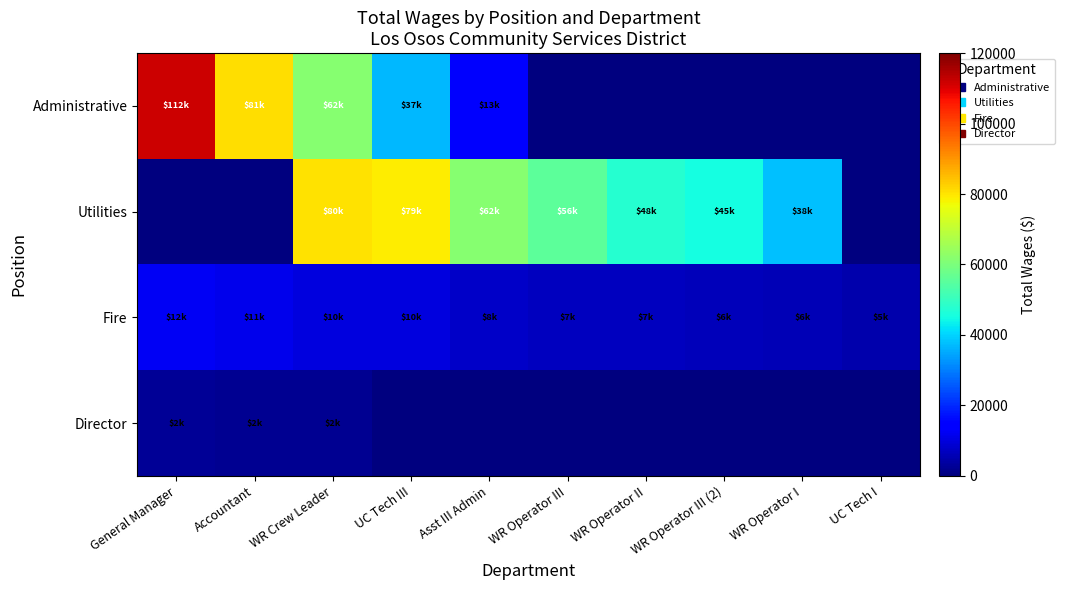

Reading right to left, extract all data points from this chart.

Administrative: UC Tech I=0	WR Operator I=0	WR Operator III (2)=0	WR Operator II=0	WR Operator III=0	Asst III Admin=13337	UC Tech III=36852	WR Crew Leader=61830	Accountant=80944	General Manager=111817
Utilities: UC Tech I=0	WR Operator I=37555	WR Operator III (2)=45236	WR Operator II=47702	WR Operator III=55667	Asst III Admin=61670	UC Tech III=78979	WR Crew Leader=80226	Accountant=0	General Manager=0
Fire: UC Tech I=4791	WR Operator I=5859	WR Operator III (2)=6445	WR Operator II=6728	WR Operator III=7014	Asst III Admin=7824	UC Tech III=9866	WR Crew Leader=10119	Accountant=11370	General Manager=12479
Director: UC Tech I=0	WR Operator I=0	WR Operator III (2)=0	WR Operator II=0	WR Operator III=0	Asst III Admin=0	UC Tech III=0	WR Crew Leader=2050	Accountant=2250	General Manager=2350